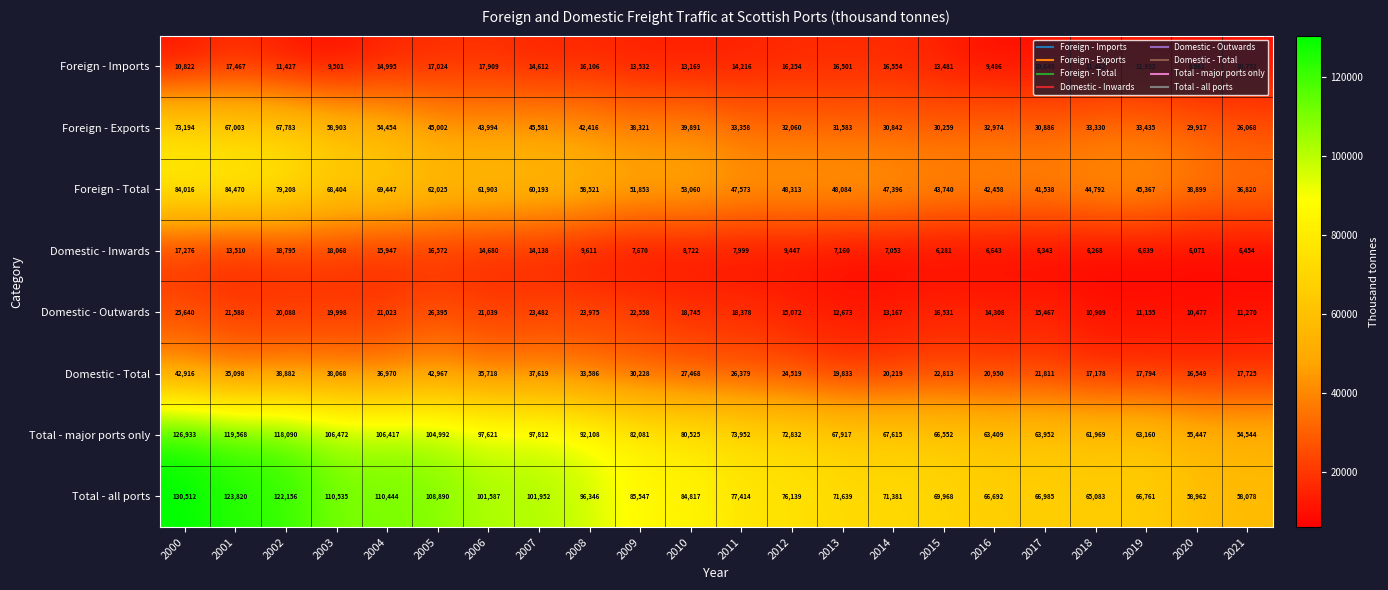

At which category does the chart reach its peak across all series?

2000